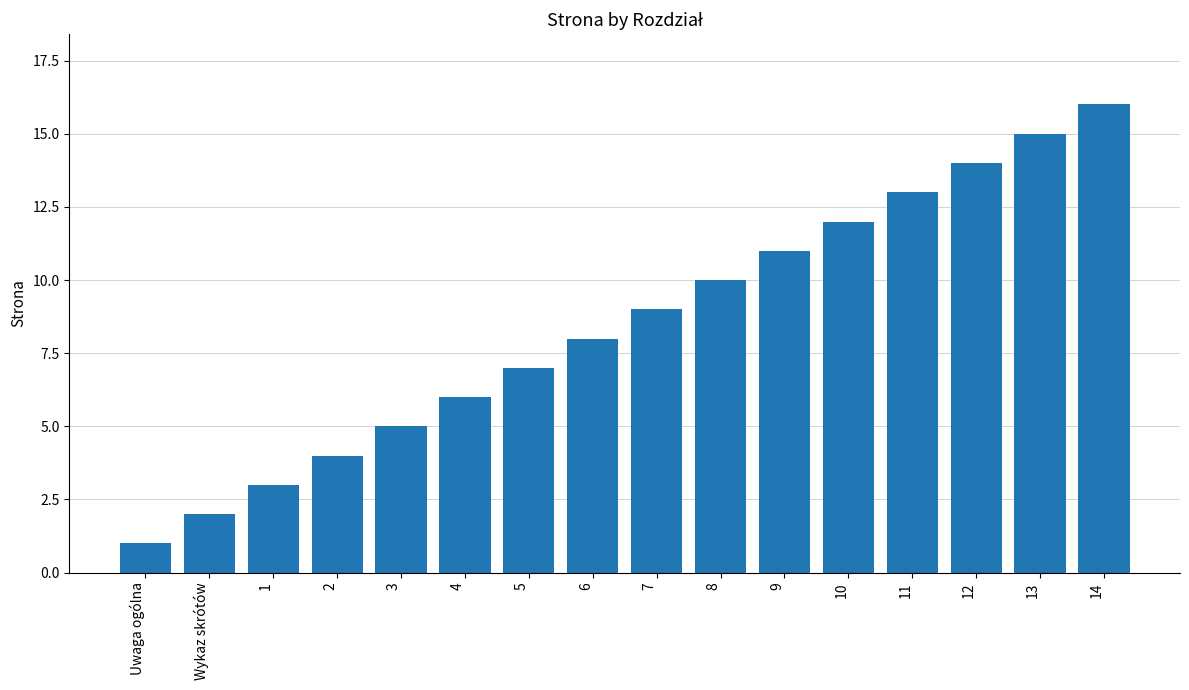

What is the value of the 6th bar from the left?

6